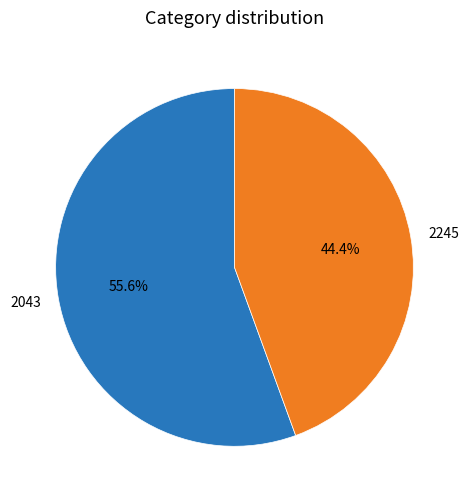

Count the number of slices in the pie.

2